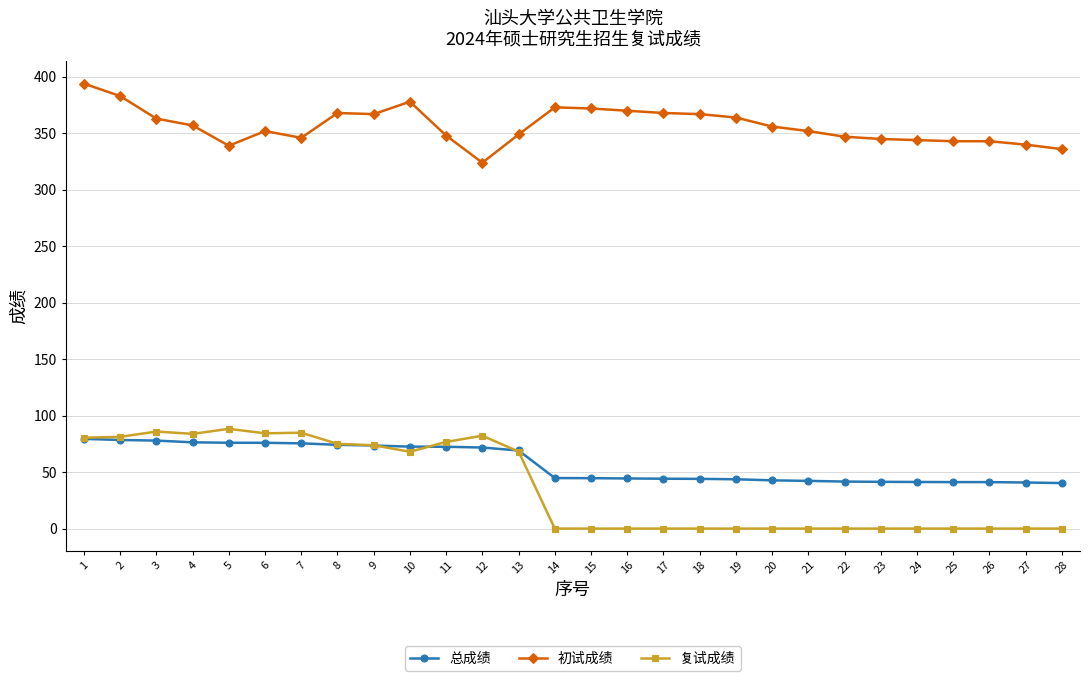

Read the 复试成绩 value at 3.

85.9